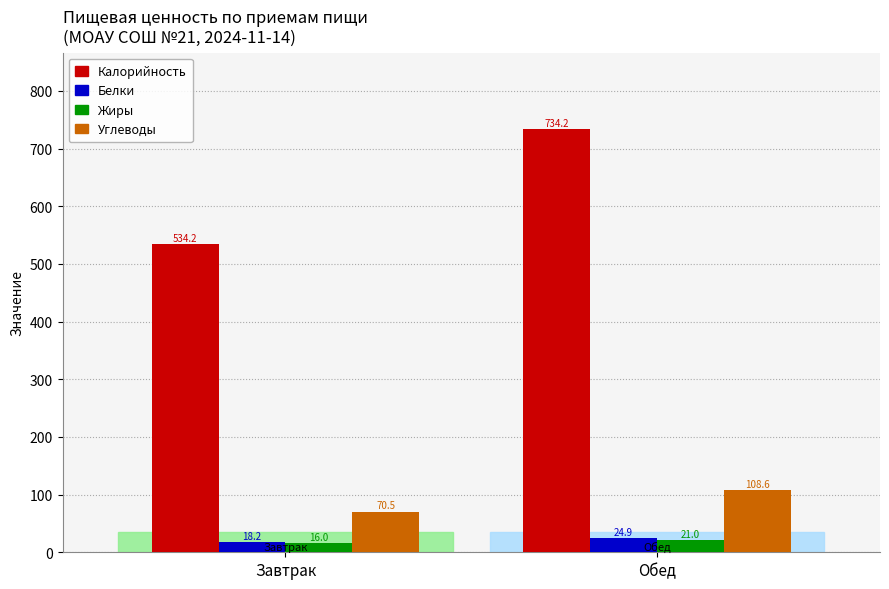

Reading left to right, extract all data points from this chart.

Калорийность: Завтрак=534.2	Обед=734.2
Белки: Завтрак=18.2	Обед=24.9
Жиры: Завтрак=16.0	Обед=21.0
Углеводы: Завтрак=70.5	Обед=108.6